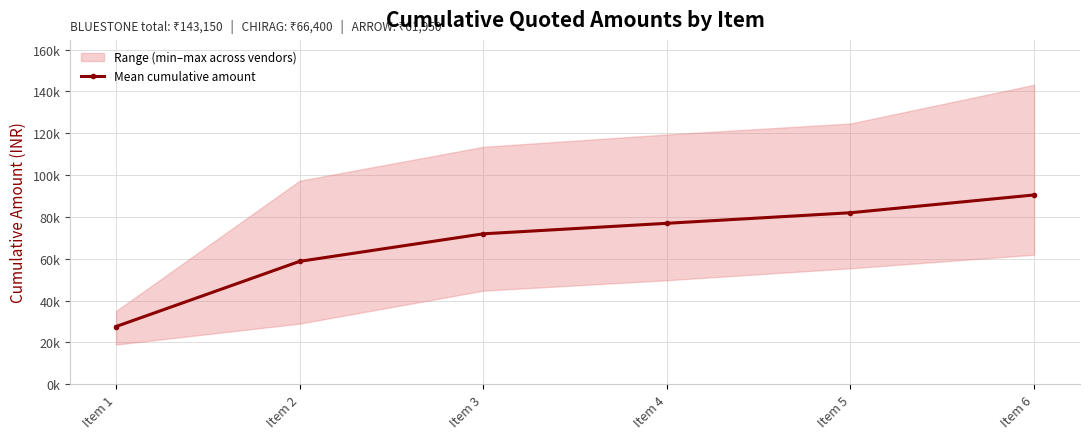

True or false: the data has more than 2 interior local peaks.

False